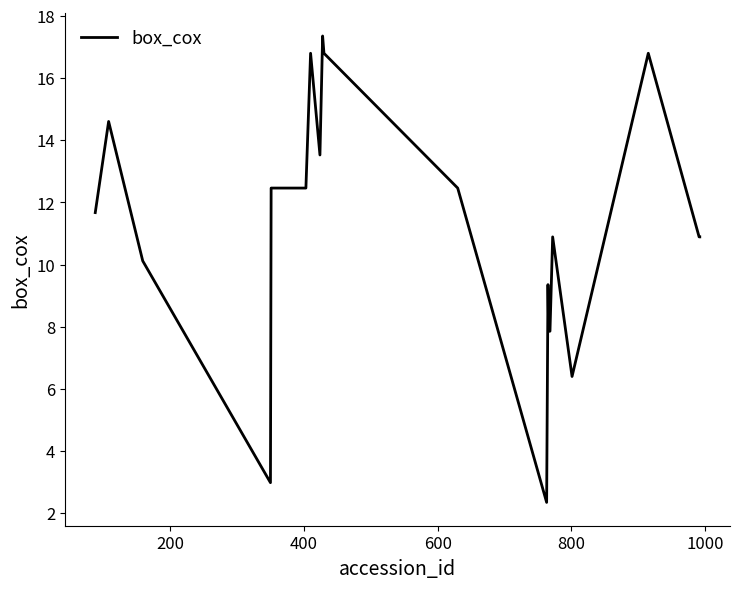

What is the difference between the maximum and minimum values?

15.0